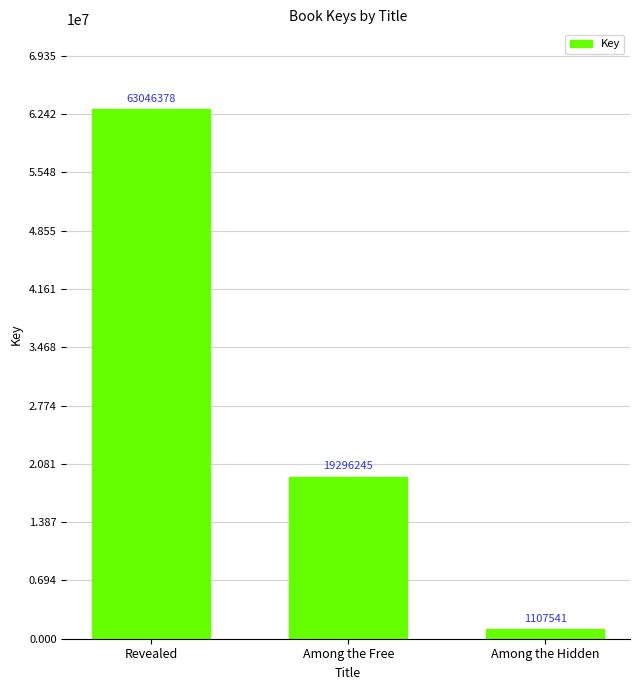

Reading right to left, transcribe all the data shown in this chart.

Among the Hidden=1107541	Among the Free=19296245	Revealed=63046378